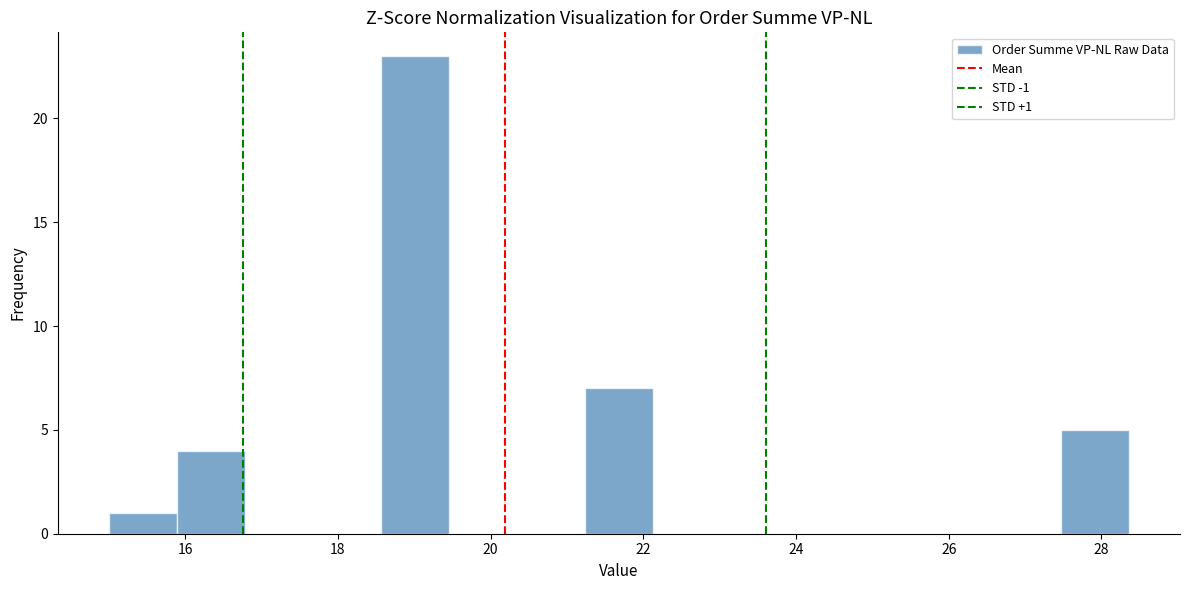

Which range on the x-axis has the tallest bar?

18.6 to 19.4